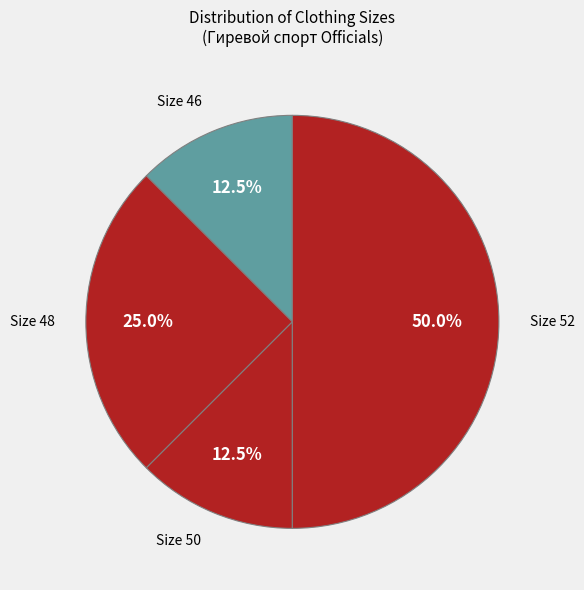

Which category has the smallest portion of the pie?

46